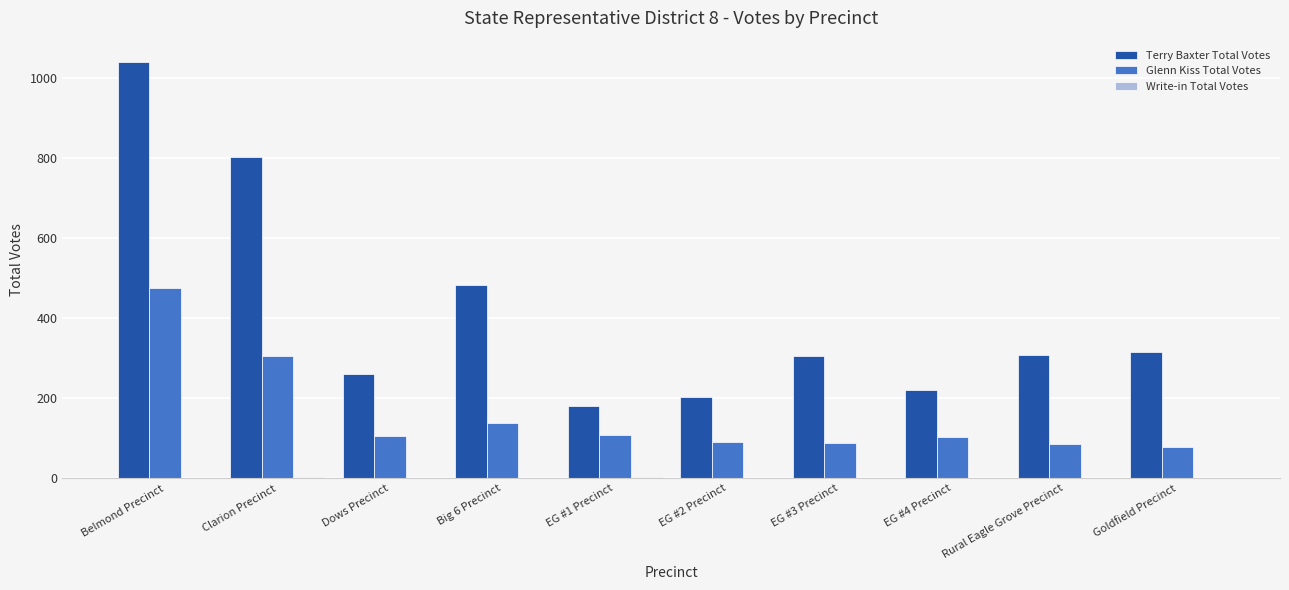

Which series has the largest total across all categories?

Terry Baxter Total Votes